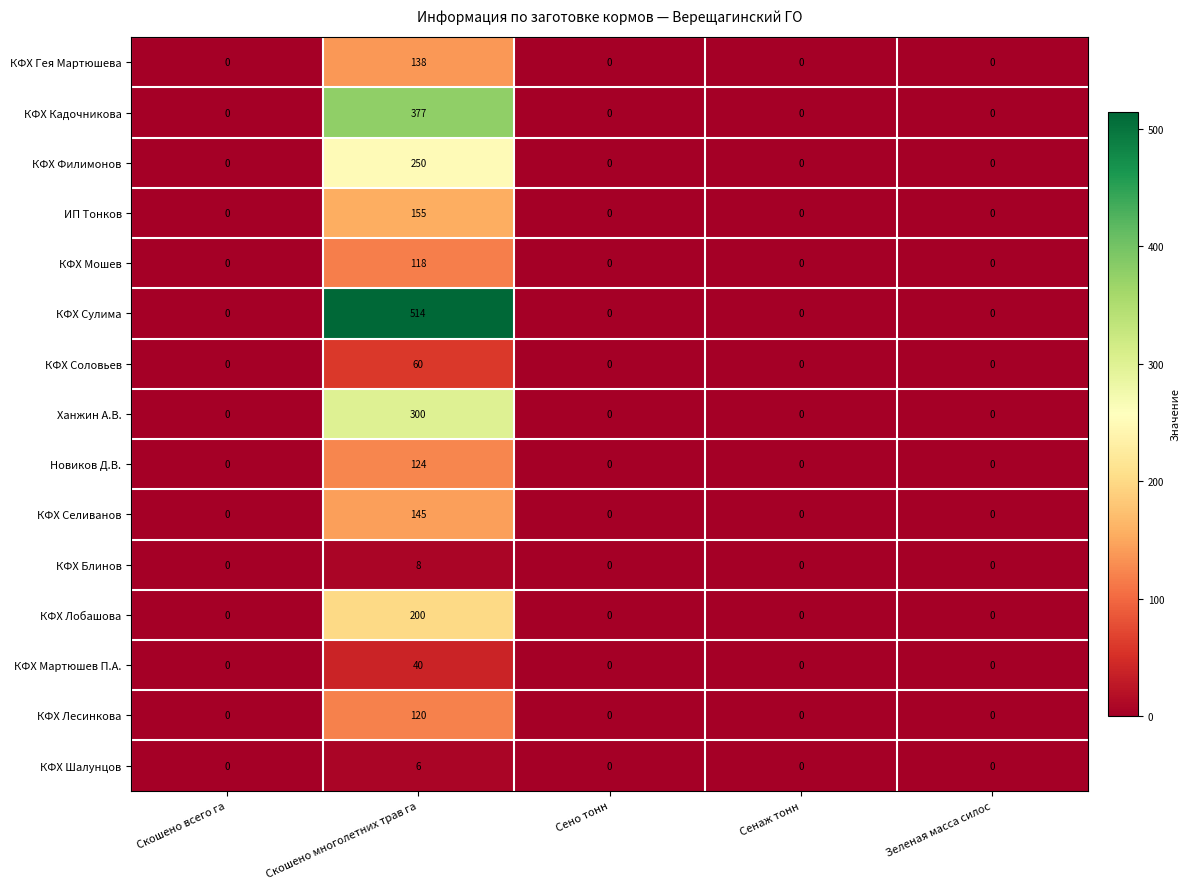

Is it true that КФХ Кадочникова equals 189 at Зеленая масса силос?

False